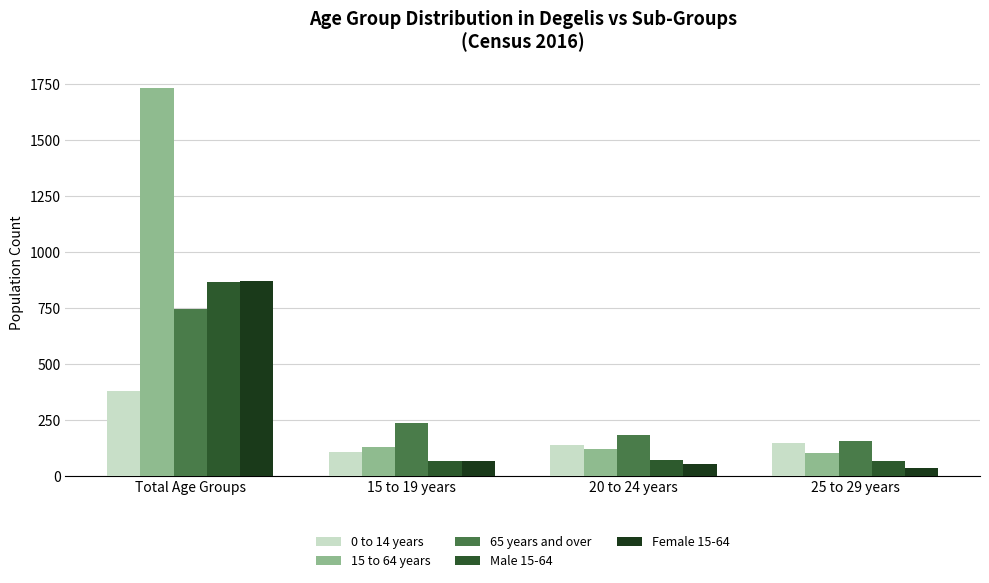

What value does the 65 years and over series have at 15 to 19 years, to the nearest 100?

200